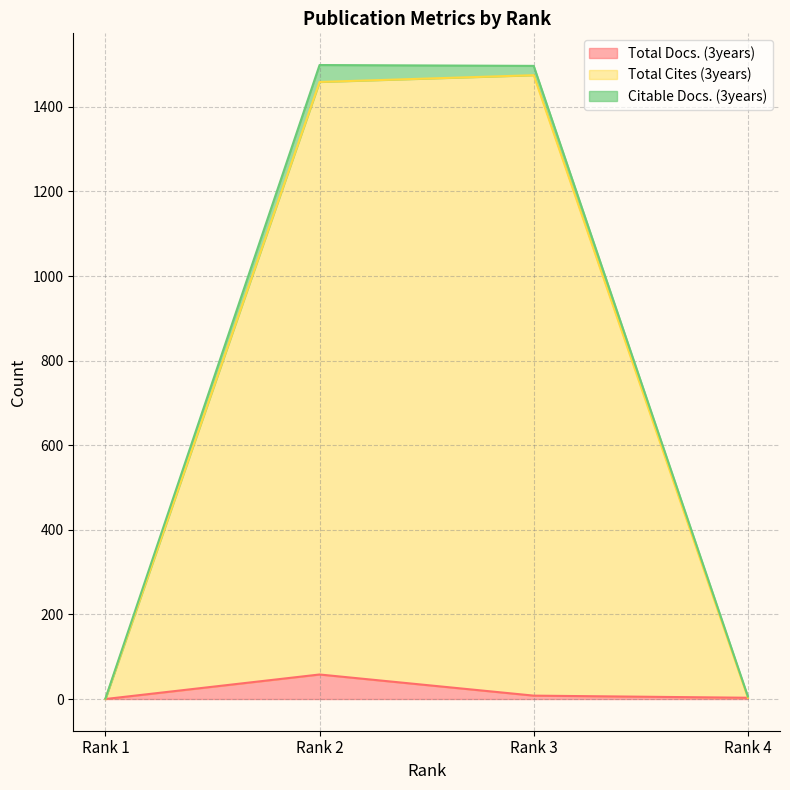

At which category is the sum across all series the highest?

Rank 2